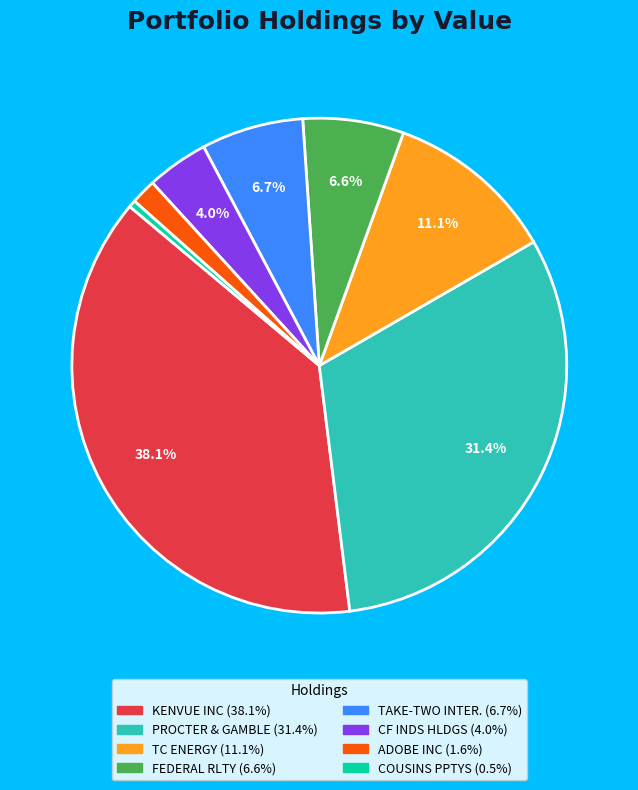

Is there a majority slice in this chart?

No